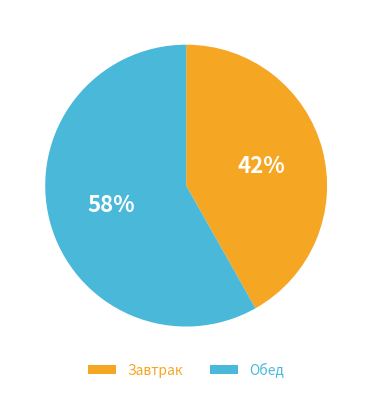

To the nearest percent, what is the average slice percentage?

50%